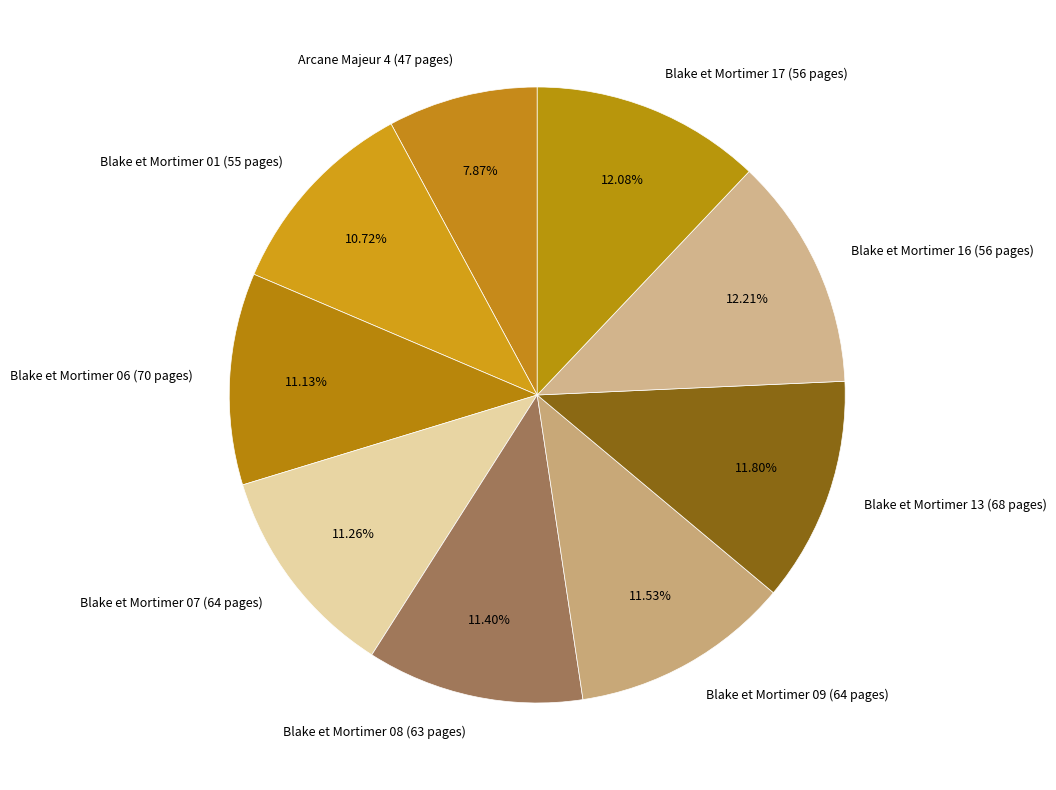

How many segments does this pie chart have?

9